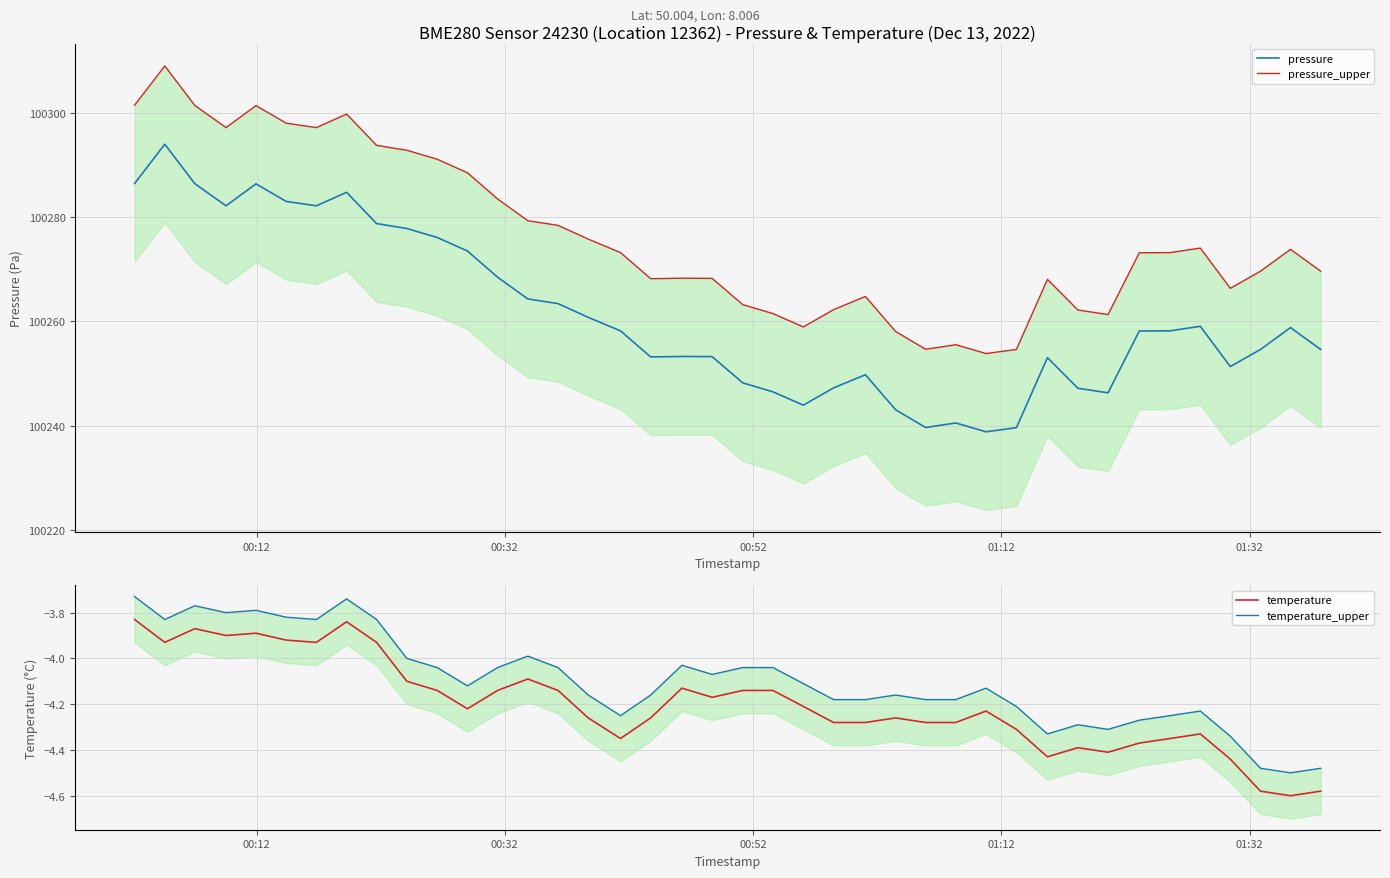

How many lines are shown in the chart?

4